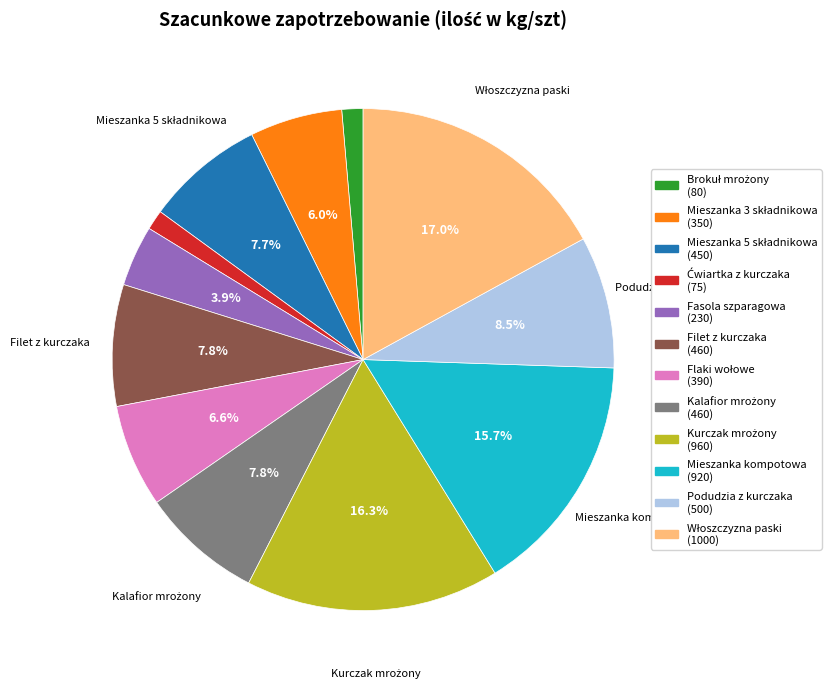

What percentage is NOT represented by Fasola szparagowa?

96.1%